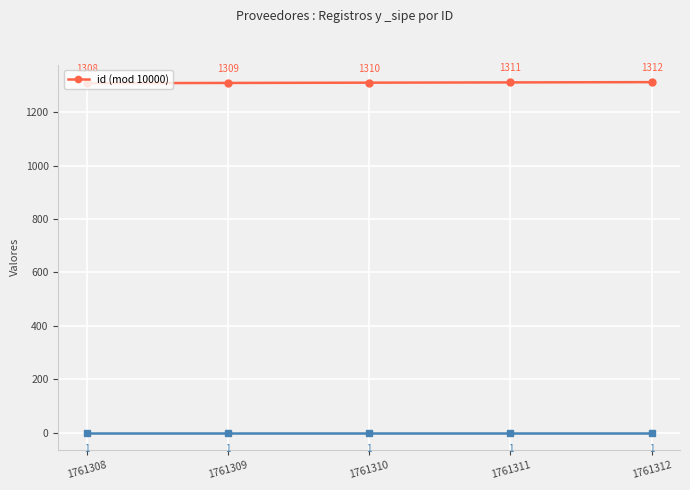

Does the chart display data point markers on the line(s)?

Yes